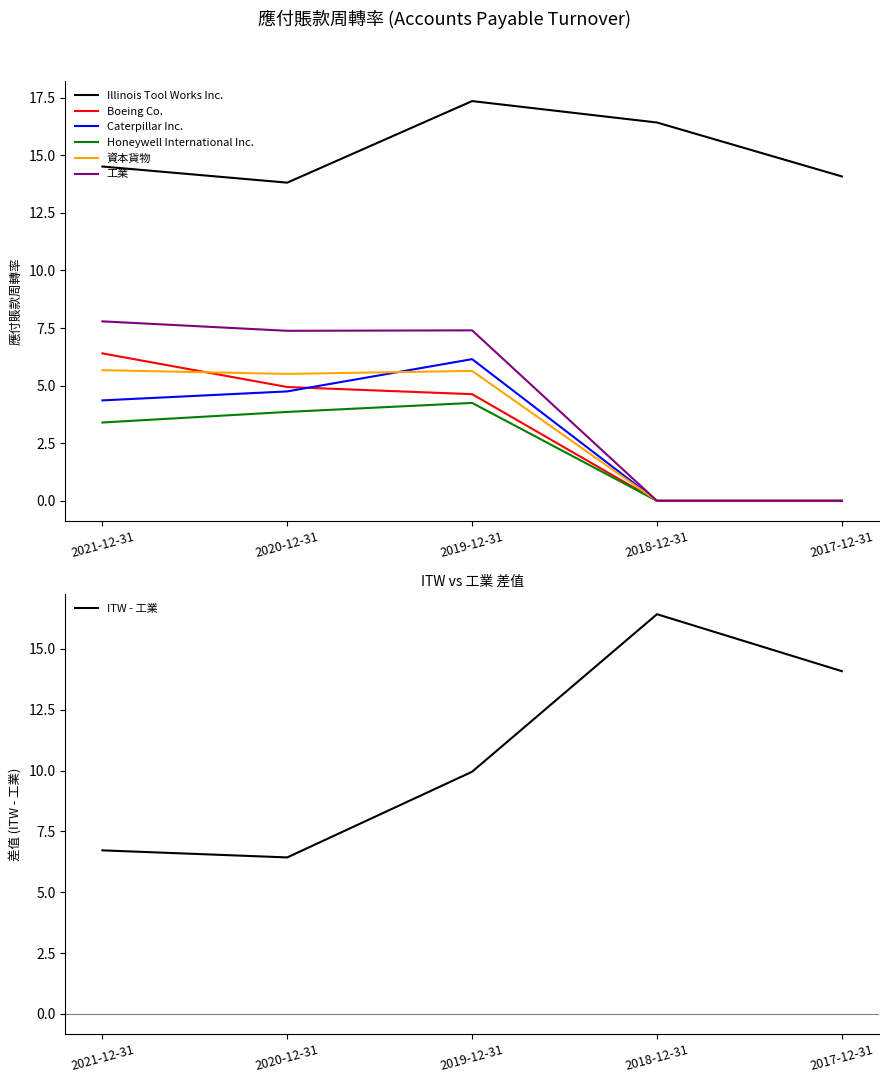

Is the value of 資本貨物 at 2021-12-31 greater than the value of 工業 at 2020-12-31?

No